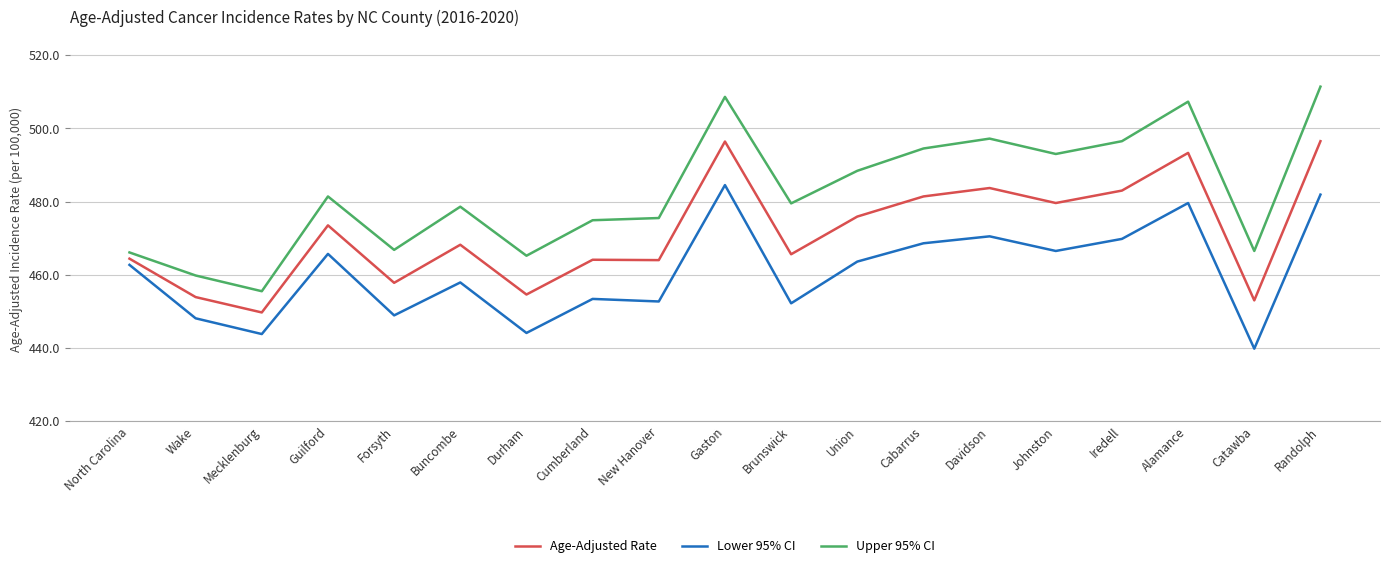

The value of Lower 95% CI at Guilford is 465.7. True or false?

True